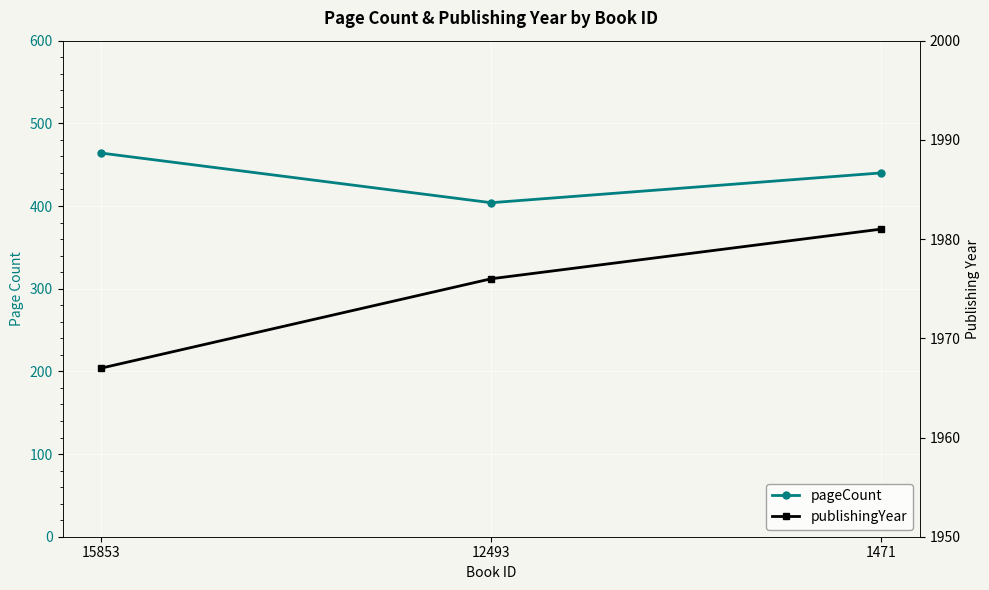

Reading left to right, what are all the values shown in this chart?

pageCount: 15853=464	12493=404	1471=440
publishingYear: 15853=1967	12493=1976	1471=1981